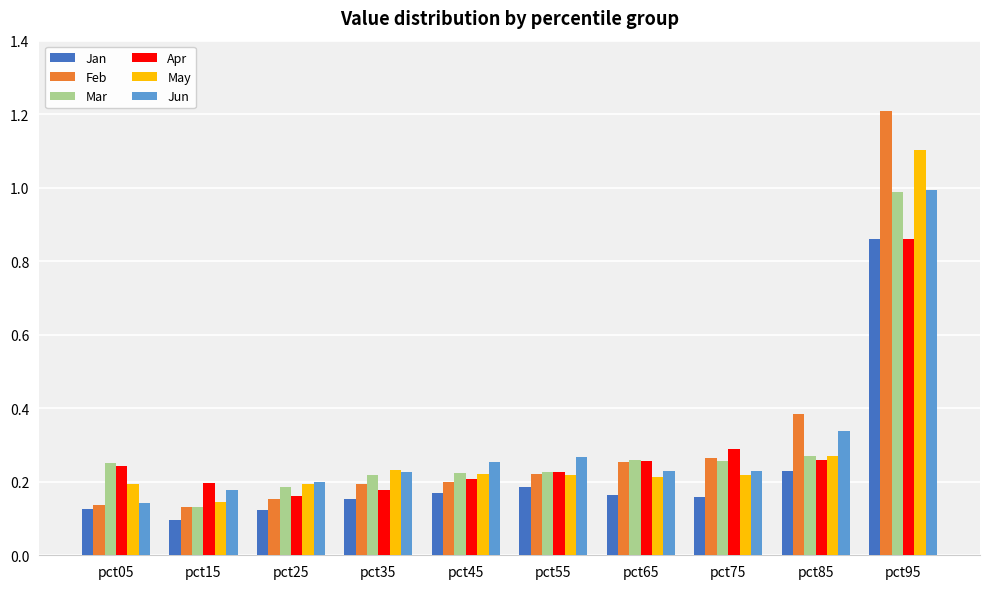

The value of Jun at pct05 is 0.1. True or false?

True